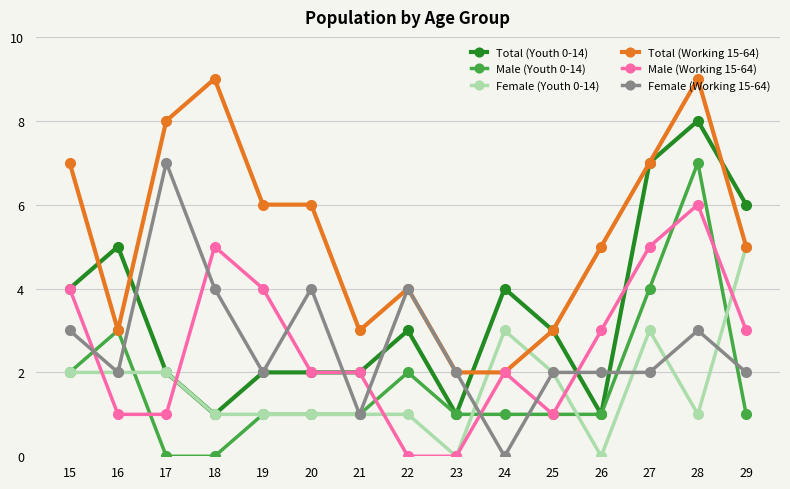

How many data points does each series have?

15